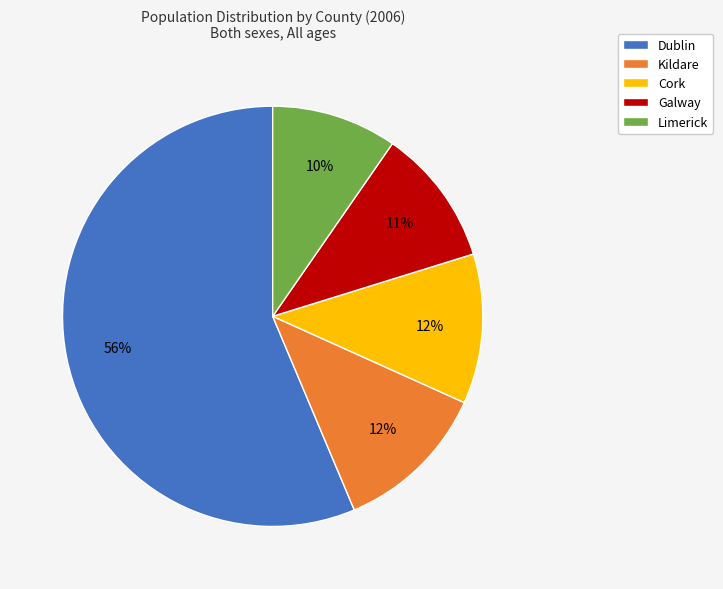

Between Limerick and Kildare, which is larger?

Kildare